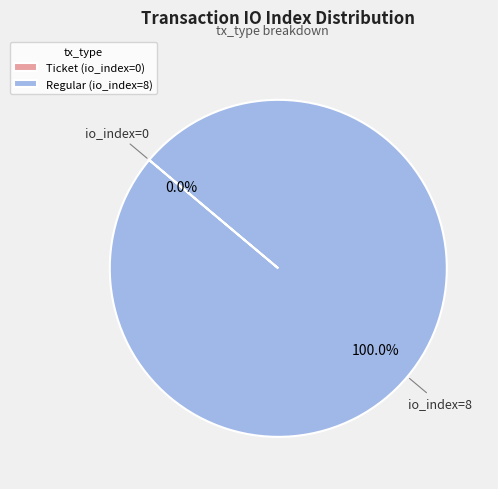

To the nearest percent, what is the difference between the Regular (io_index=8) and Ticket (io_index=0) slice percentages?

100%